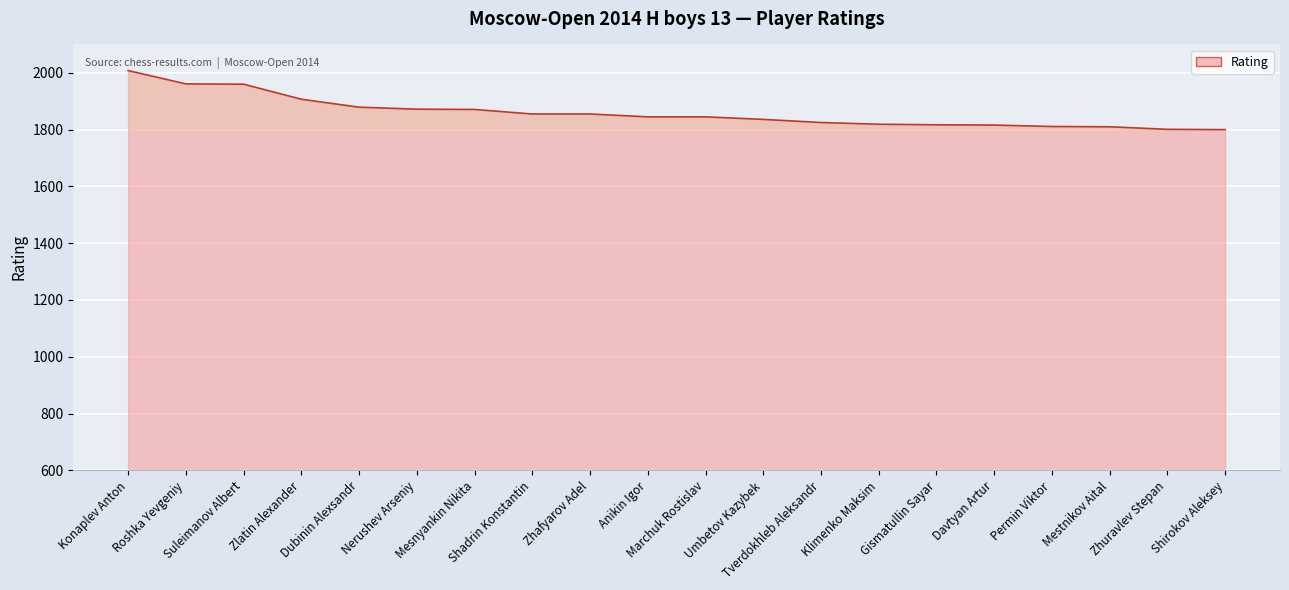

The value at Klimenko Maksim is 1819. True or false?

True